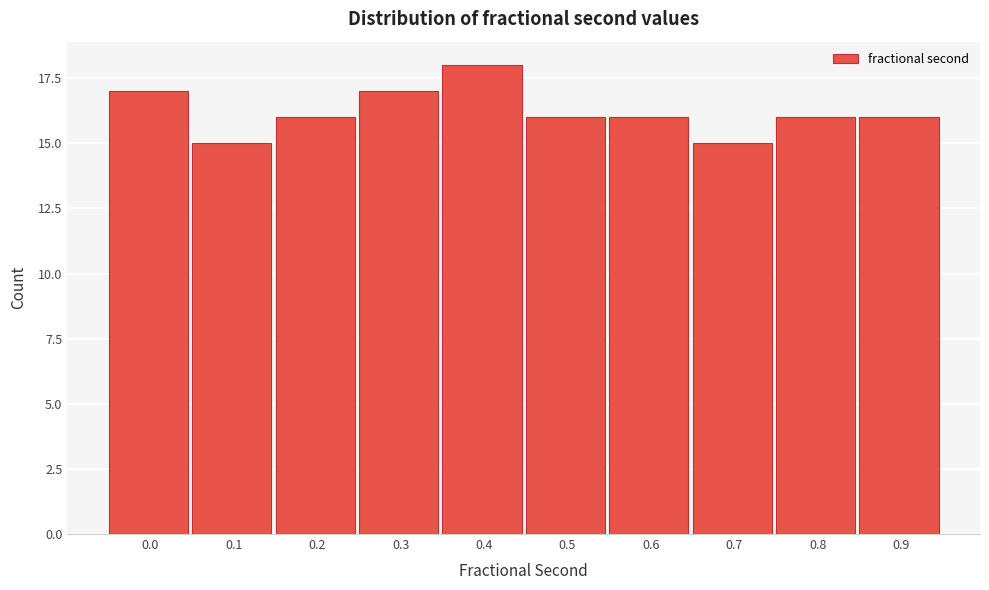

Reading right to left, list all the values displayed in this chart.

0.9=16	0.8=16	0.7=15	0.6=16	0.5=16	0.4=18	0.3=17	0.2=16	0.1=15	0.0=17